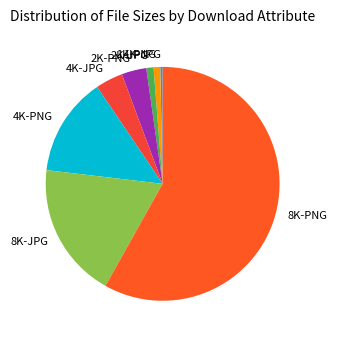

Which slice is the largest?

8K-PNG